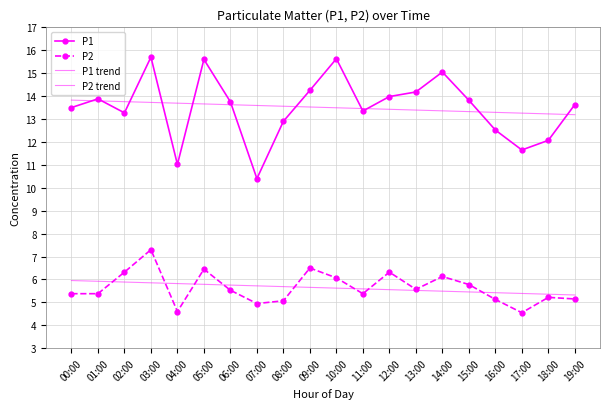

How many lines are shown in the chart?

4